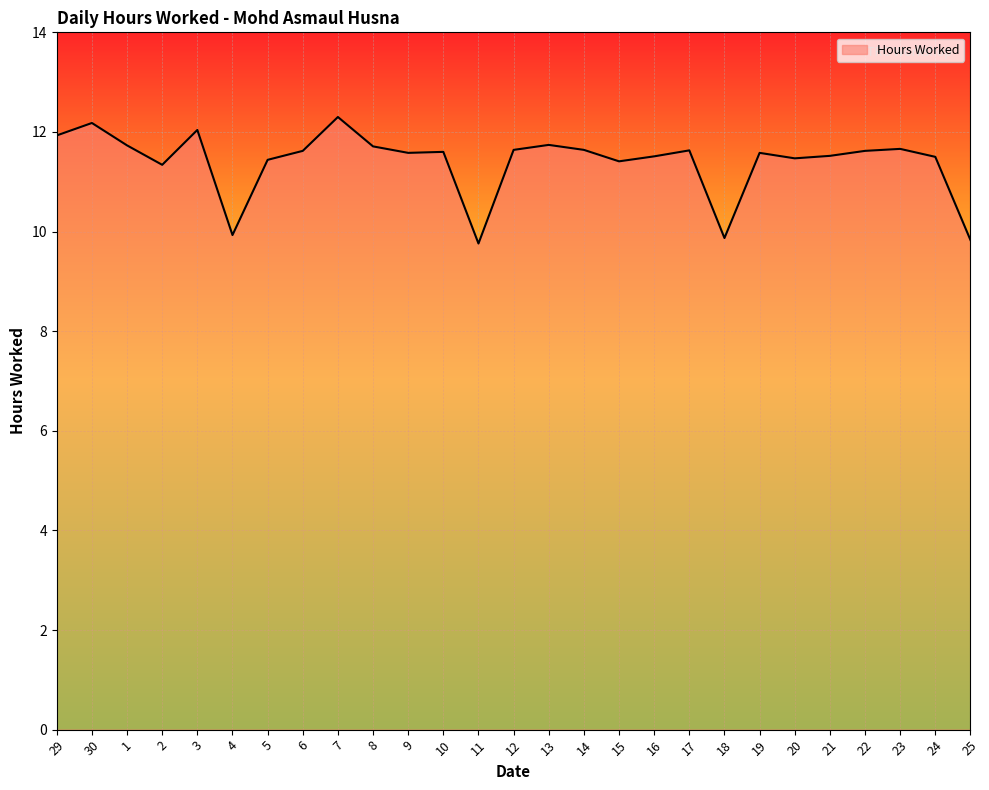

At which category does the chart reach its peak across all series?

7